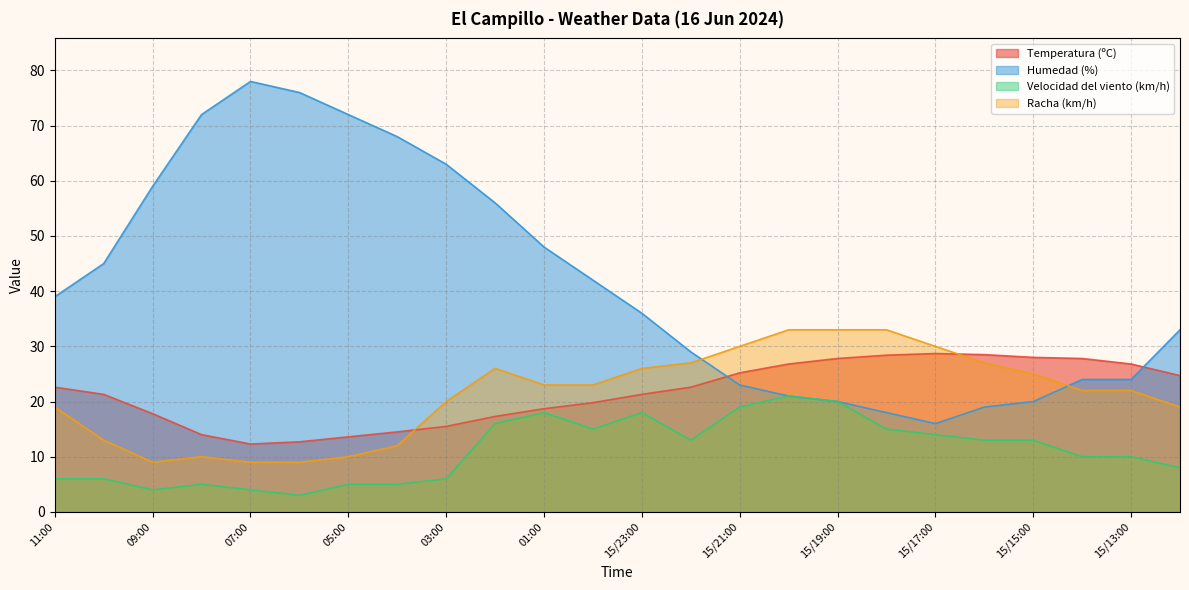

What is the value of the Humedad (%) point at the 3rd from the left?

59.0